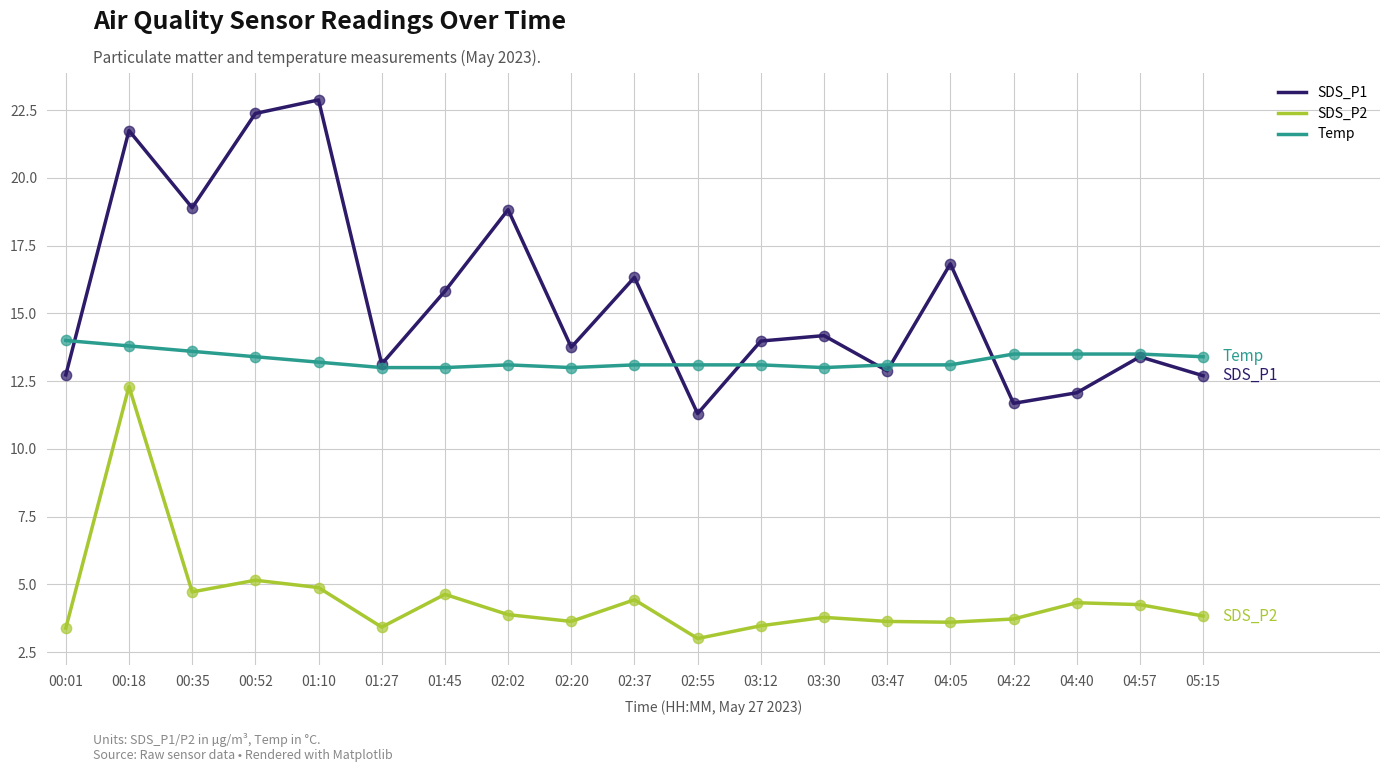

What is the spread (max minus min) of values at 03:47?

9.5